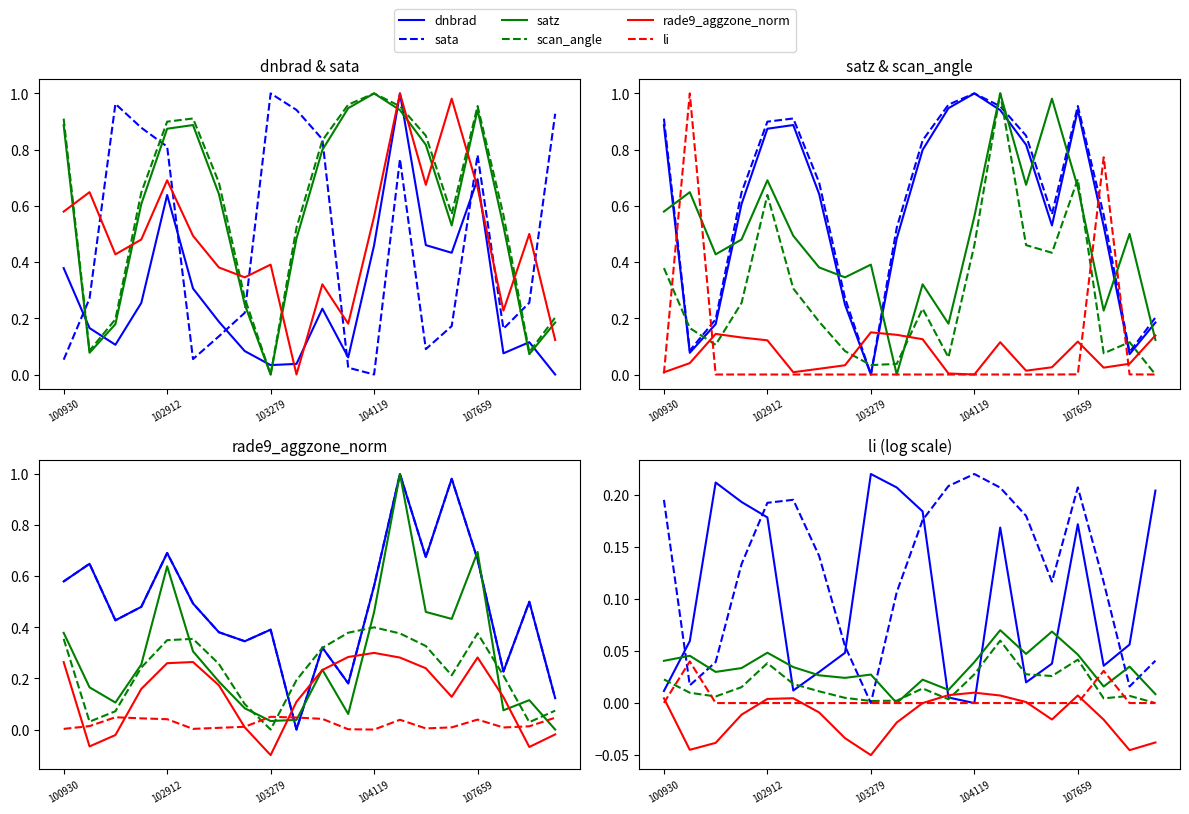

Is it true that rade9_aggzone_norm equals 0.0 at 102671?

False